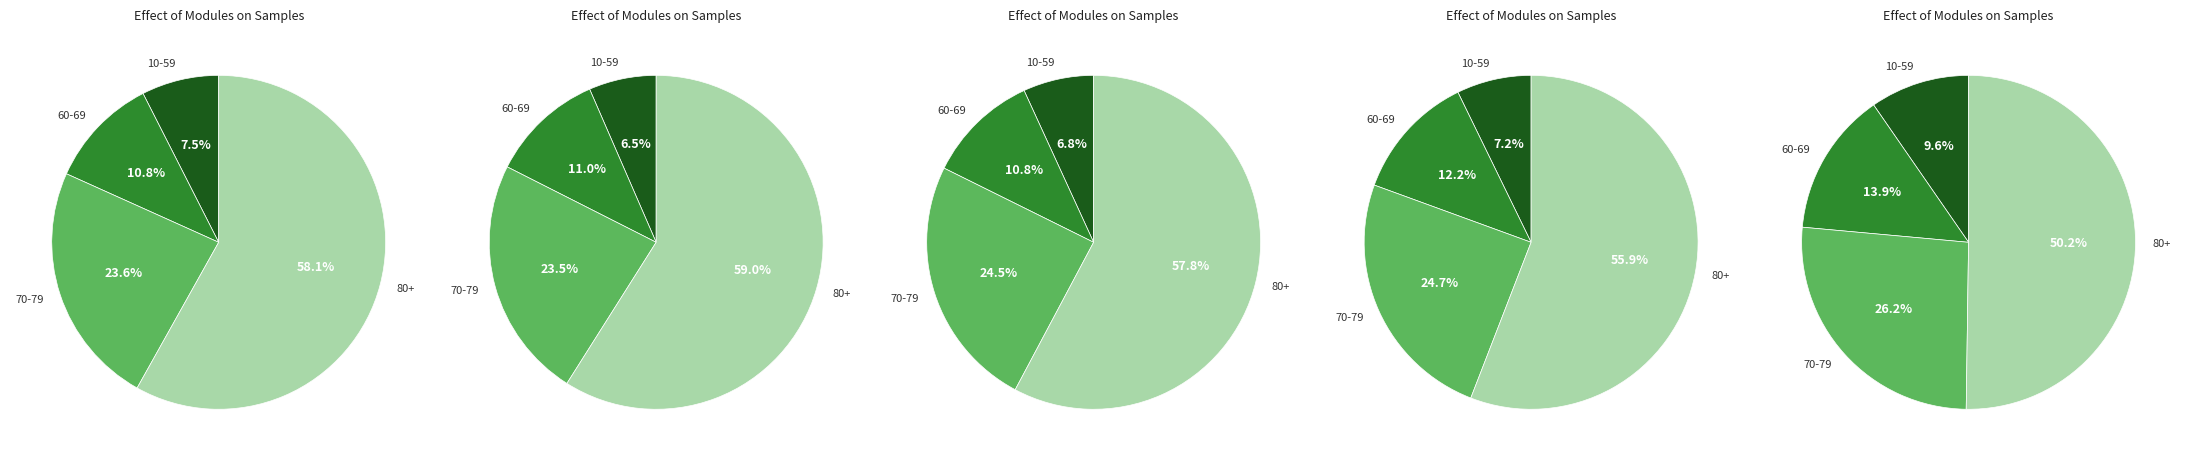

How many segments does this pie chart have?

4